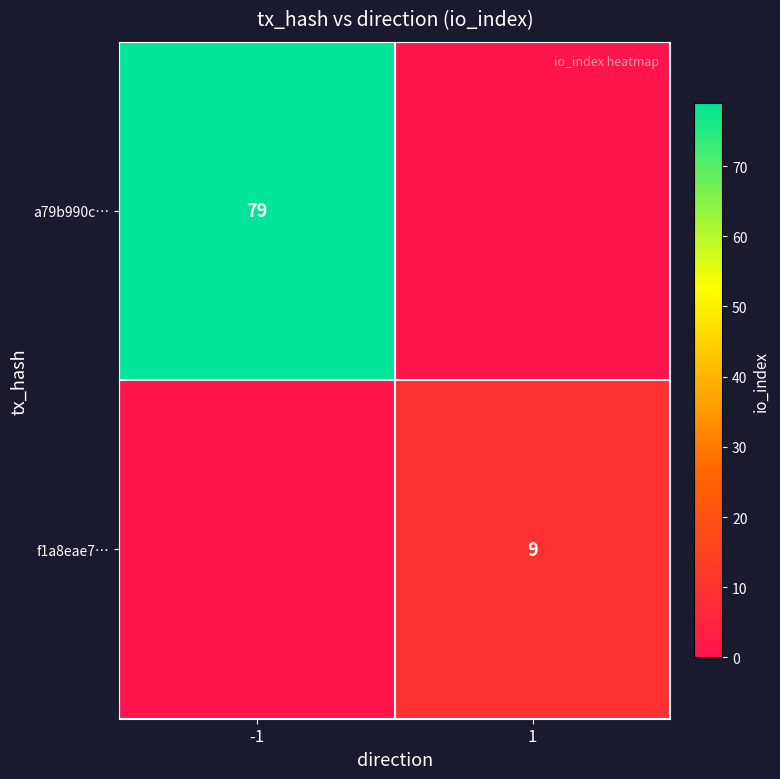

True or false: a79b990c… has a value of 36 at -1.

False